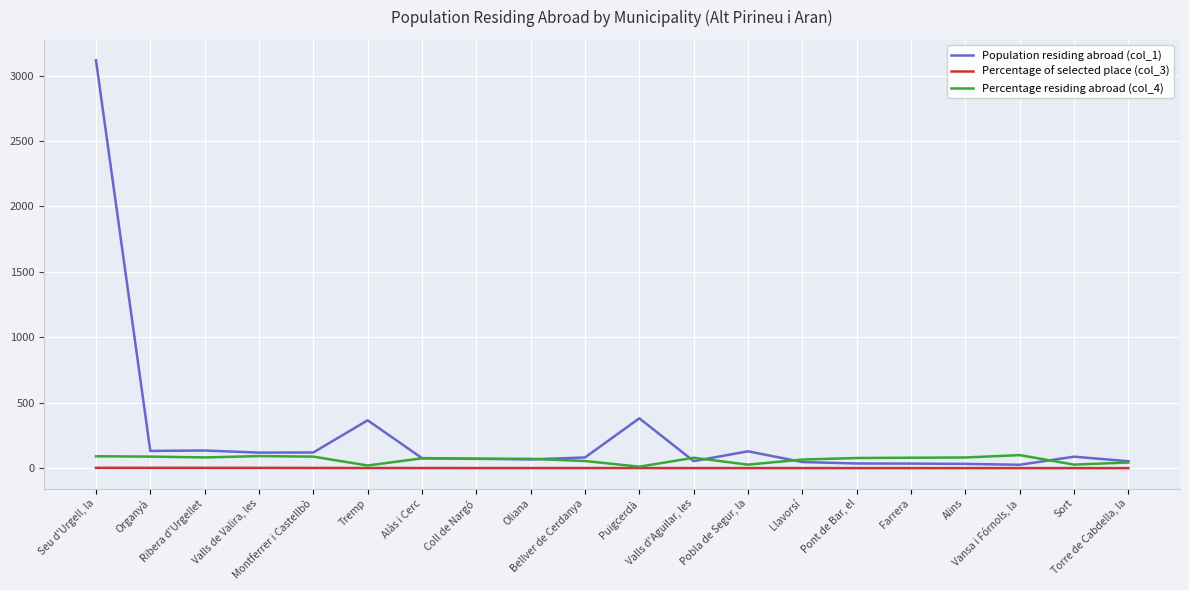

Which series has the largest total across all categories?

Population residing abroad (col_1)